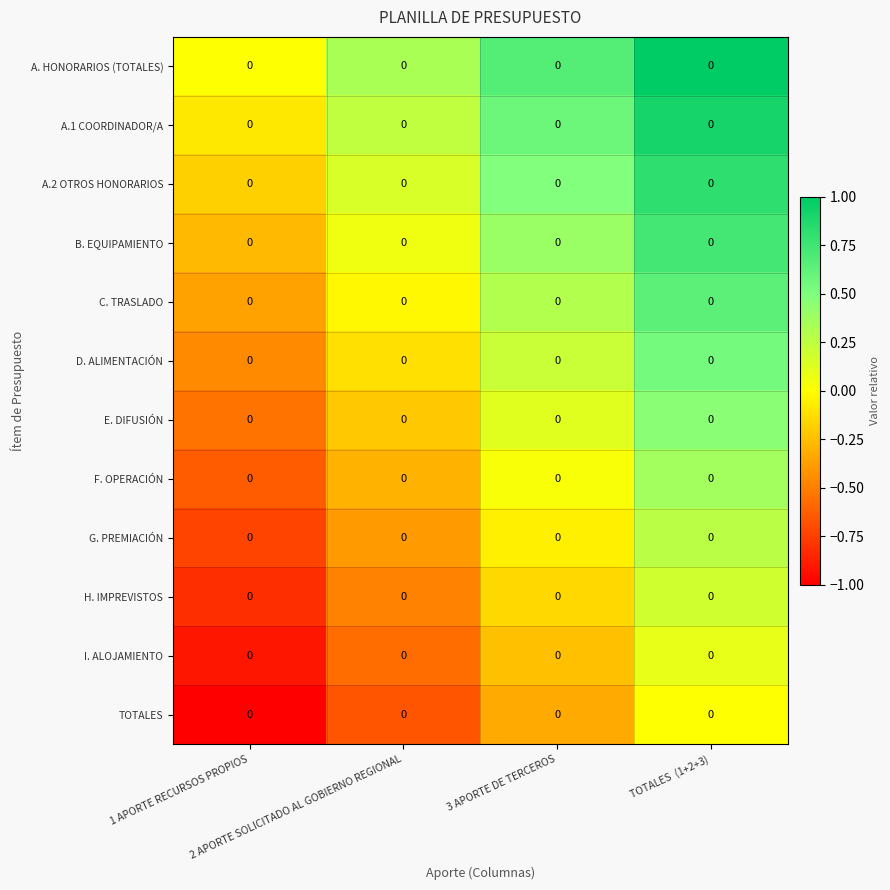

Rank the series at TOTALES (1+2+3) from highest to lowest value.

A. HONORARIOS (TOTALES), A.1 COORDINADOR/A, A.2 OTROS HONORARIOS, B. EQUIPAMIENTO, C. TRASLADO, D. ALIMENTACIÓN, E. DIFUSIÓN, F. OPERACIÓN, G. PREMIACIÓN, H. IMPREVISTOS, I. ALOJAMIENTO, TOTALES